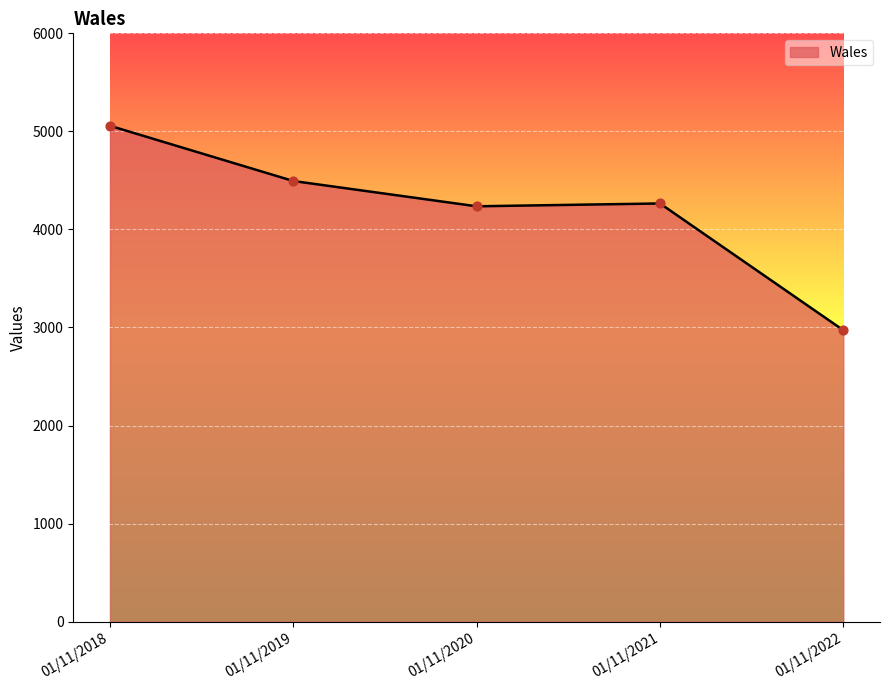

Approximately how many times larger is the value at 01/11/2018 compared to 01/11/2021?

1.2